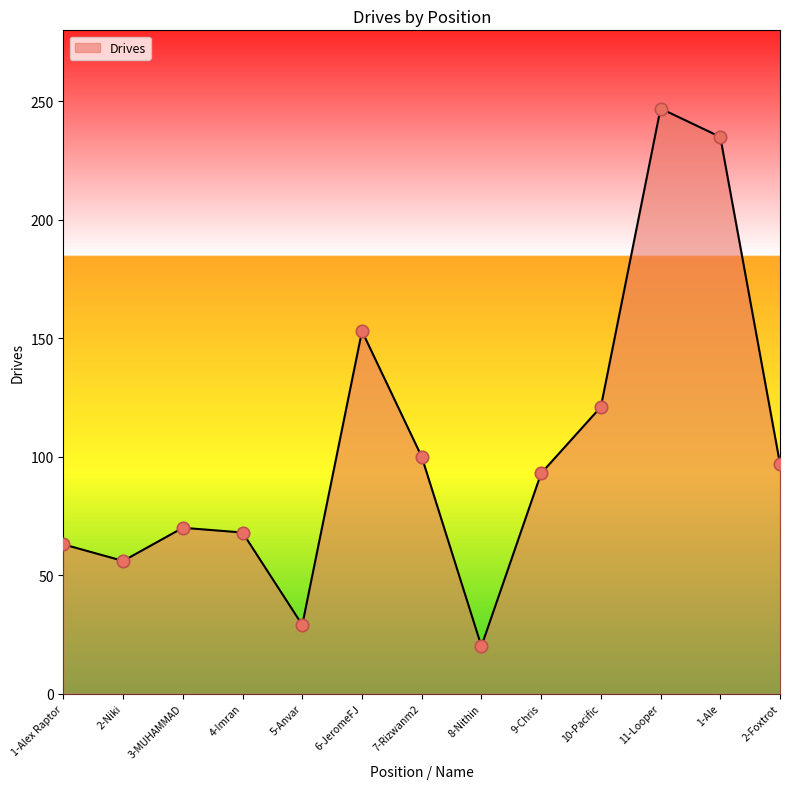

Between 5-Anvar and 6-JeromeFJ, which is larger?

6-JeromeFJ